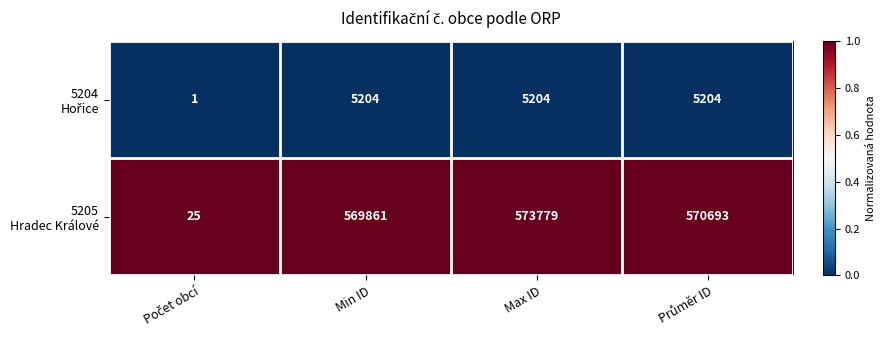

At how many categories does at least one series exceed 242375?

3